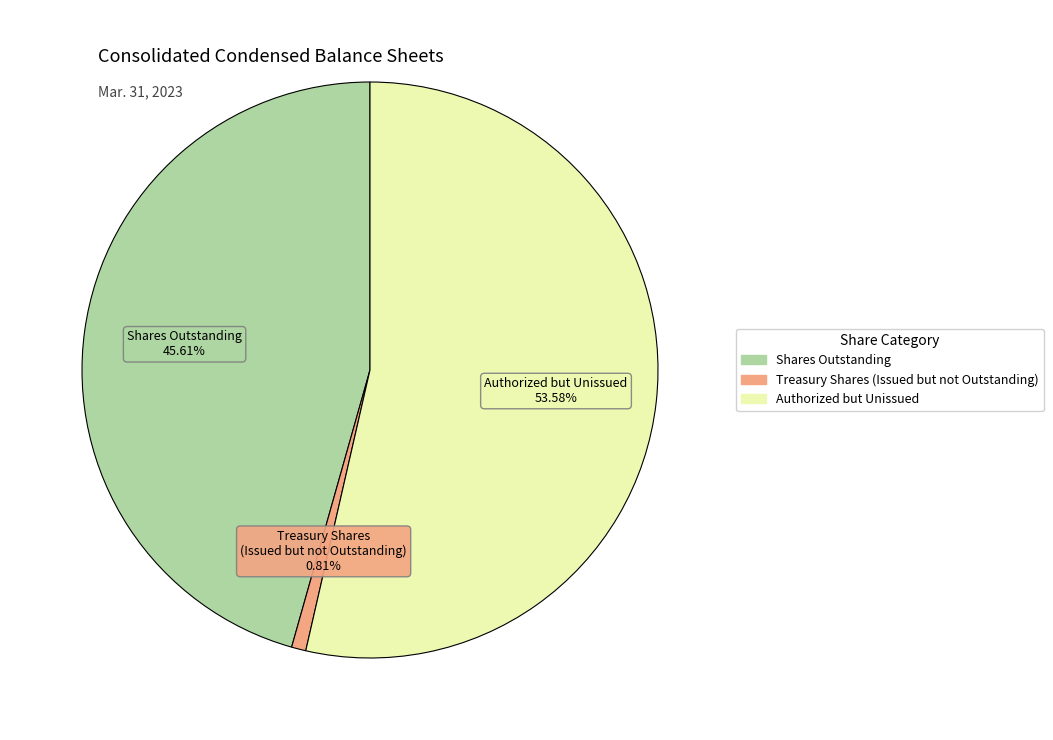

Is there a majority slice in this chart?

Yes